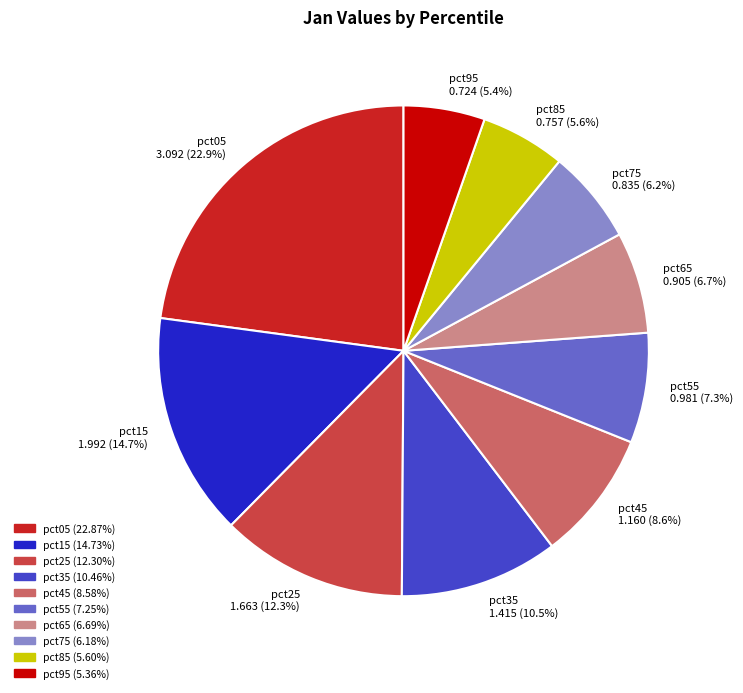

The pct25 slice represents 12% of the pie. True or false?

True